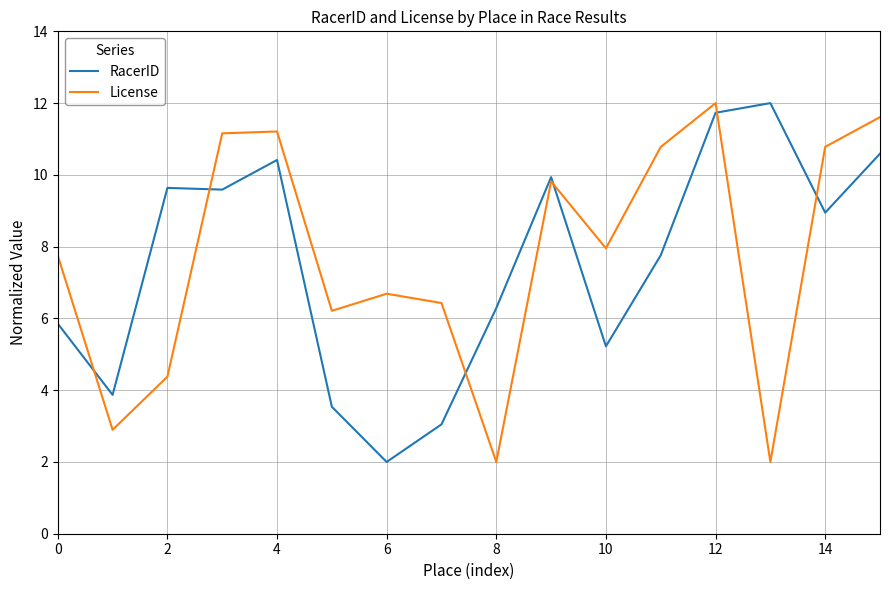

What is the difference between the second highest and second lowest values in the RacerID series?

8.7